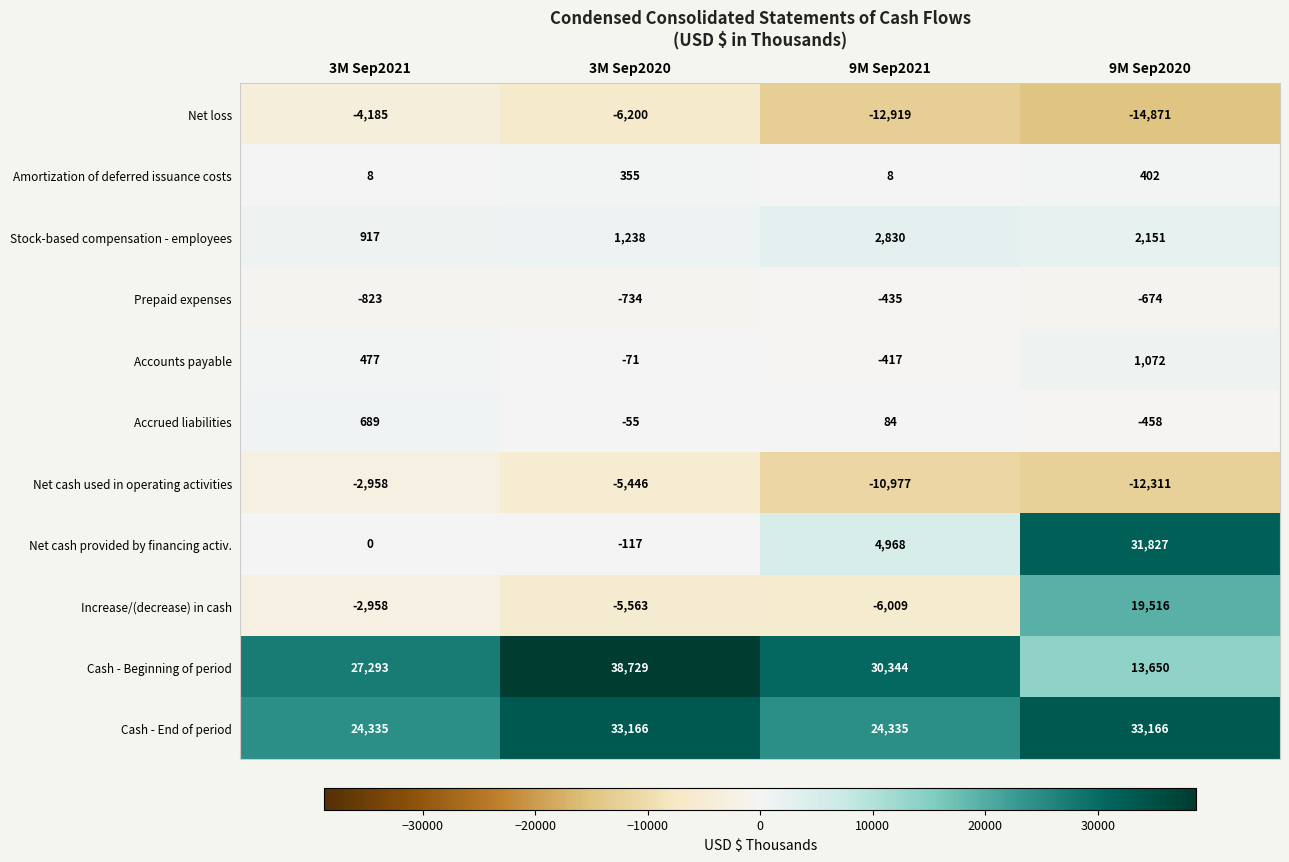

Which category has the lowest value across all series?

9M Sep2020